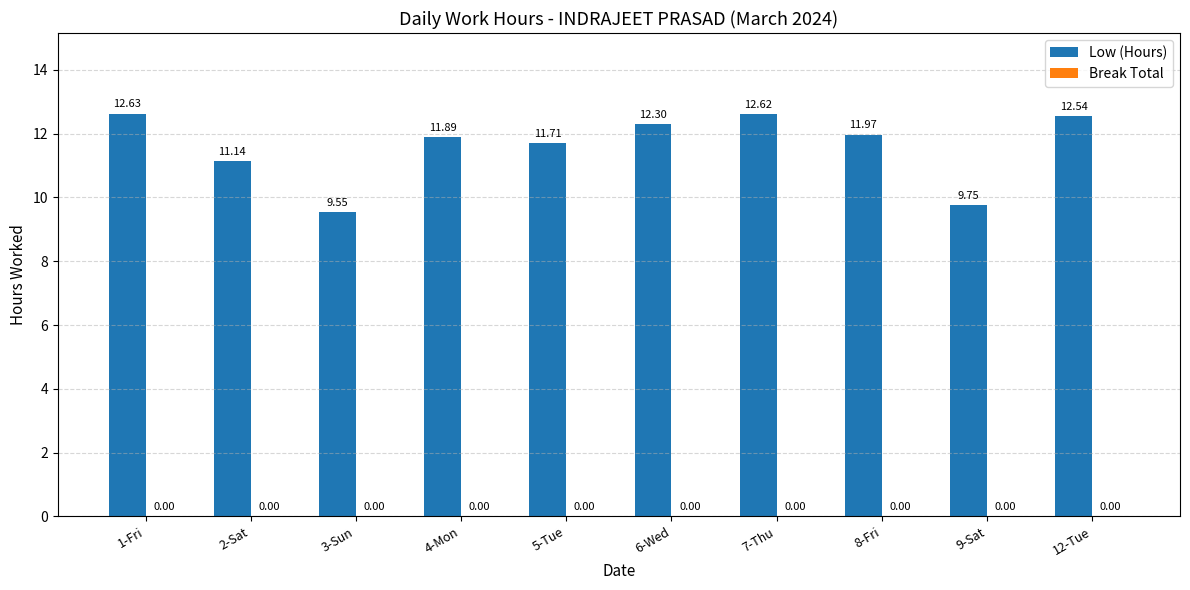

Which has a higher value, 8-Fri or 5-Tue?

8-Fri